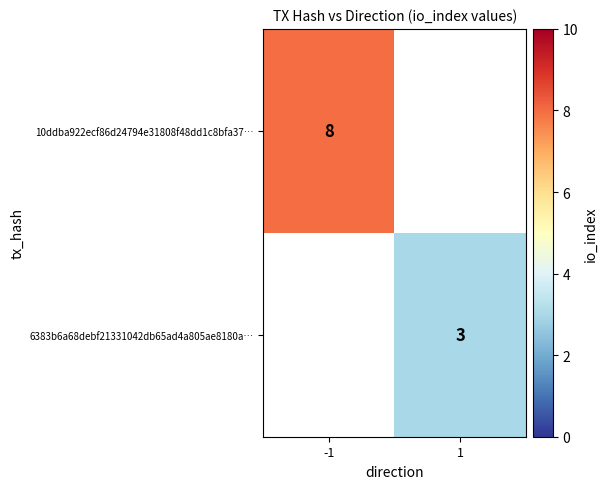

Which category has the highest value across all series?

-1